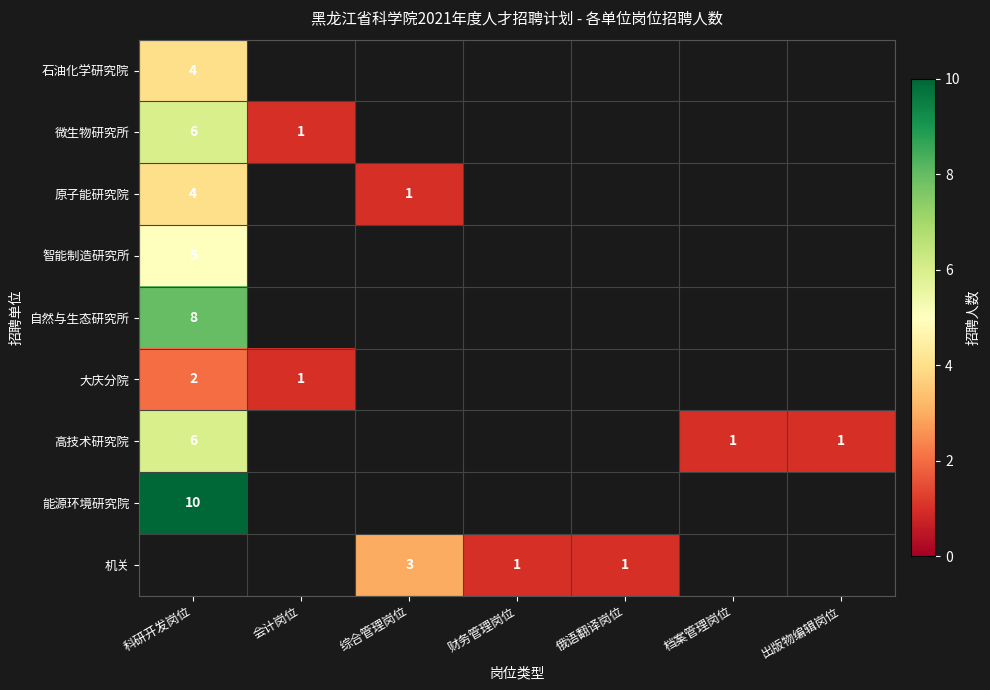

The value of 自然与生态研究所 at 科研开发岗位 is 8. True or false?

True